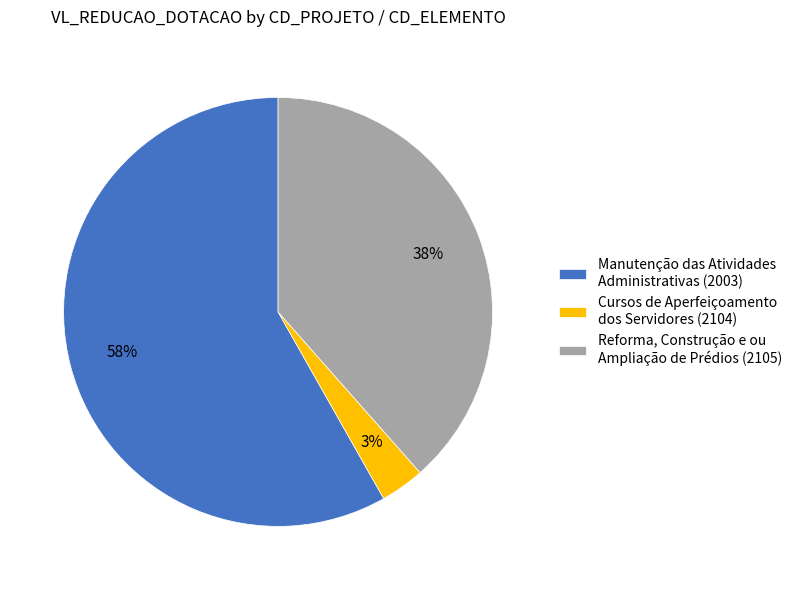

True or false: Reforma, Construção e ou Ampliação de Prédios (2105) accounts for 38% of the total.

True